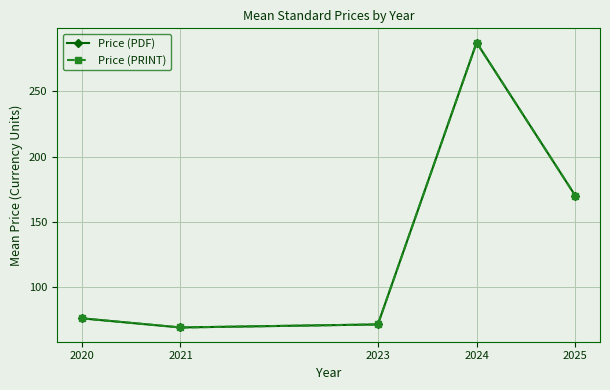

Reading left to right, extract all data points from this chart.

Price (PDF): 2020=76.0	2021=69.0	2023=71.3	2024=287.3	2025=169.9
Price (PRINT): 2020=76.0	2021=69.0	2023=71.3	2024=287.3	2025=169.9